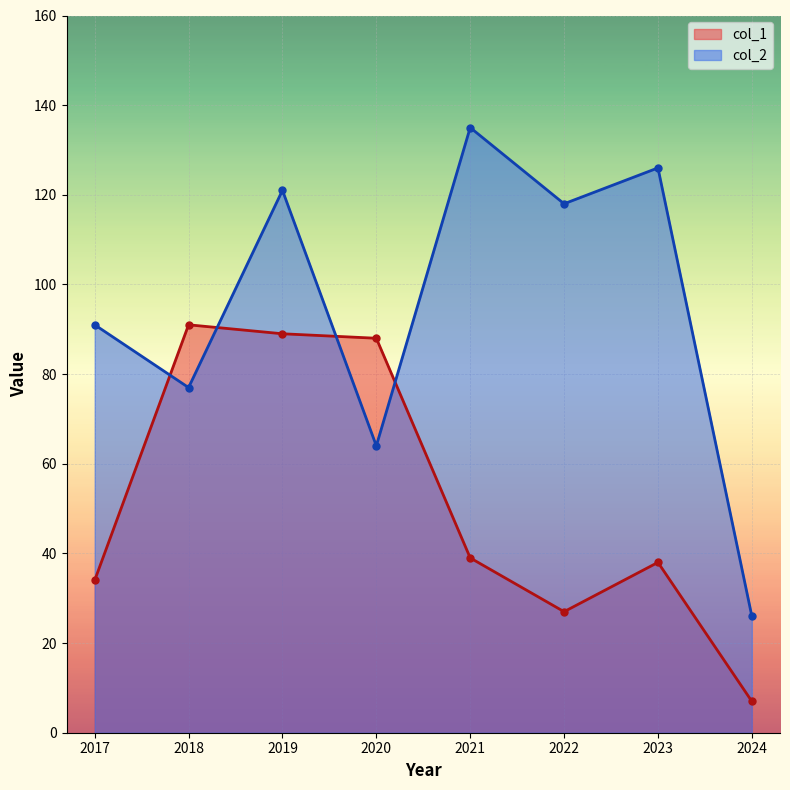

What is the difference between the maximum and minimum values in the col_2 series?

109